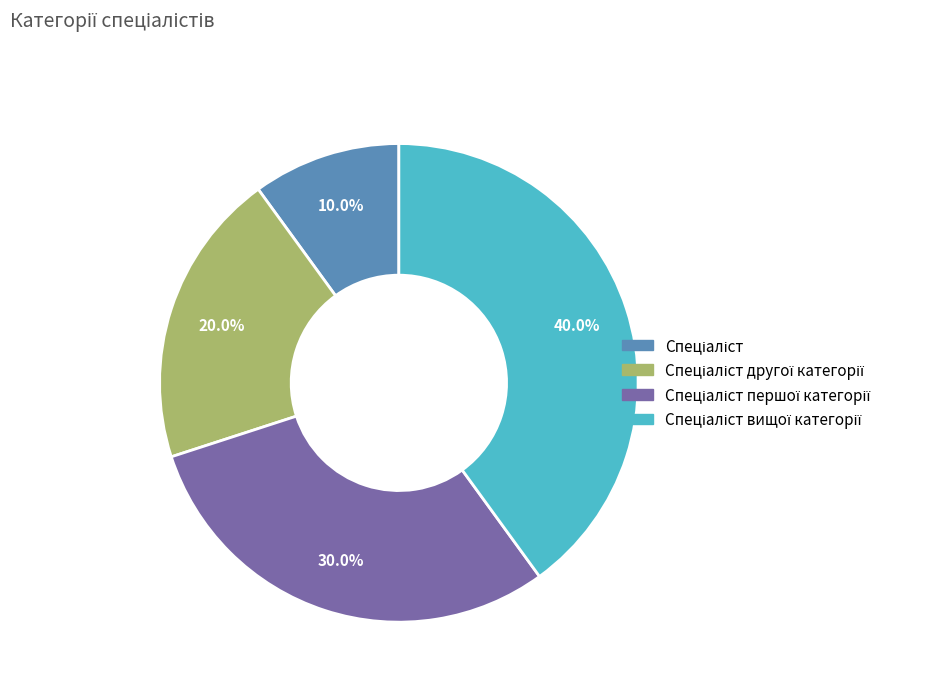

Does any single category account for the majority?

No